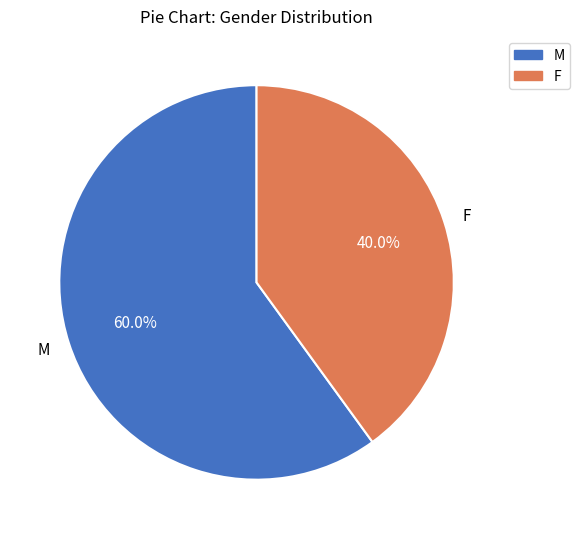

To the nearest percent, what is the combined percentage of M and F?

100%